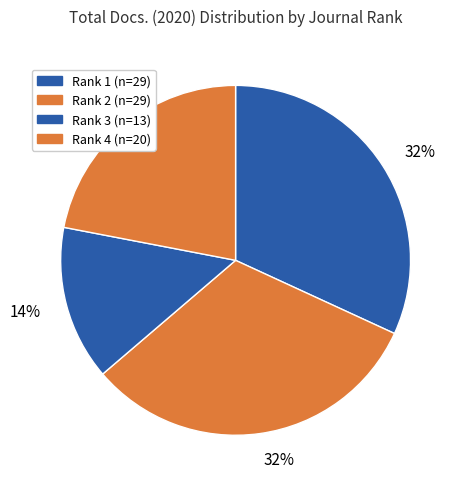

What is the largest slice in the pie chart?

Journal 1 (Rank 1)